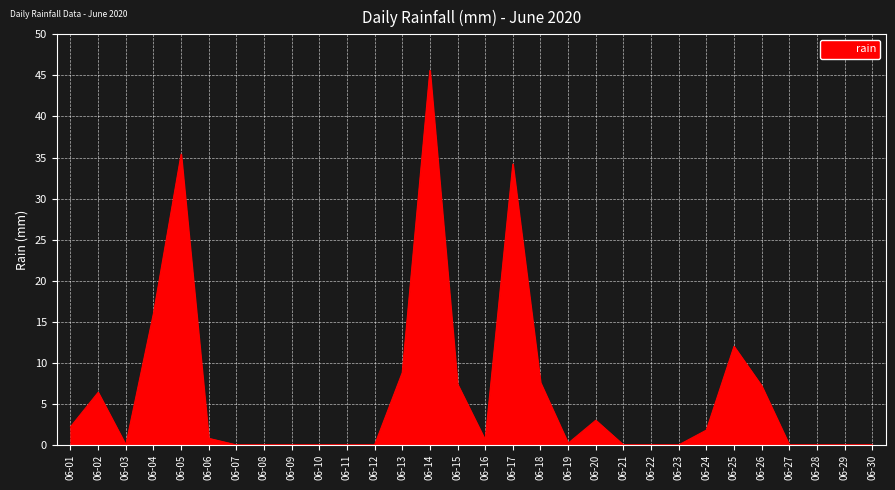

How many series are shown in this chart?

1